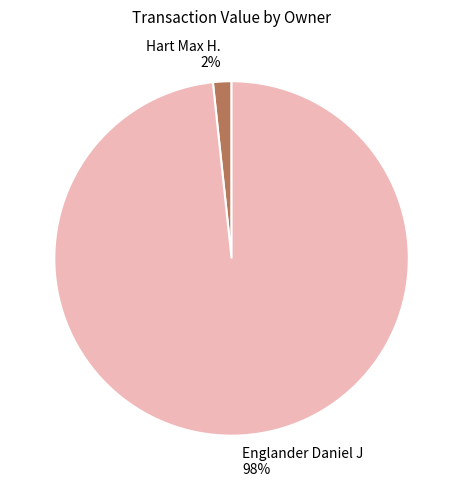

Rank the categories by value from highest to lowest.

Englander Daniel J, Hart Max H.